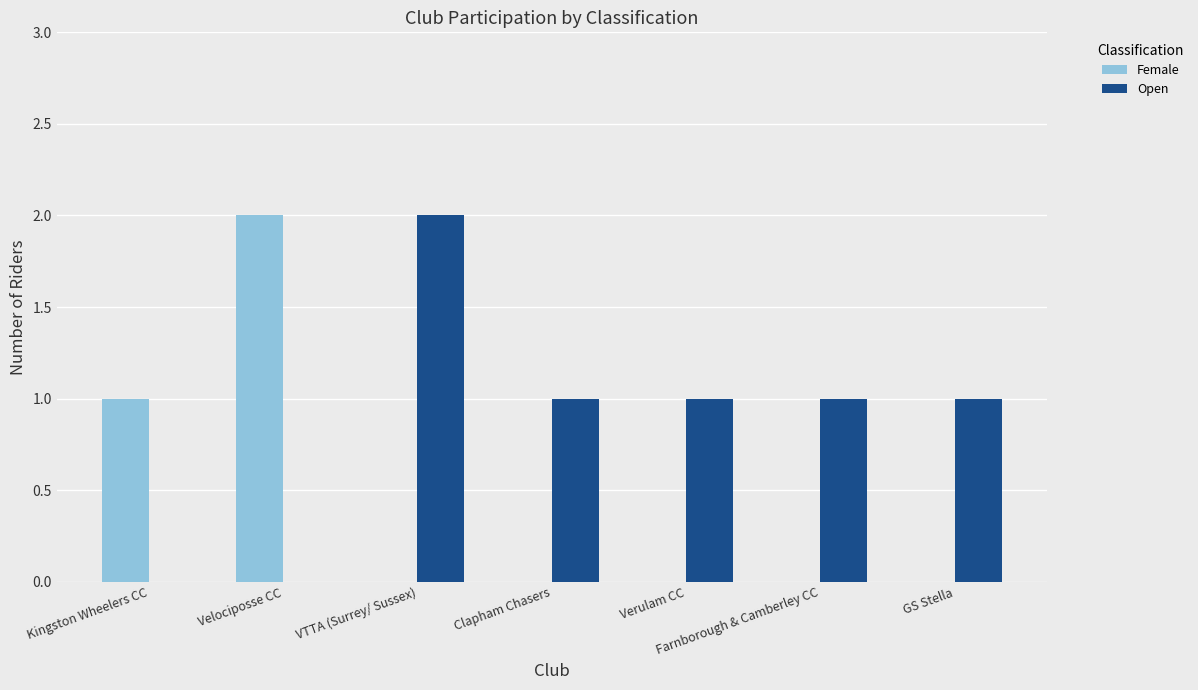

Count the Open values in the range 0 to 1.

6